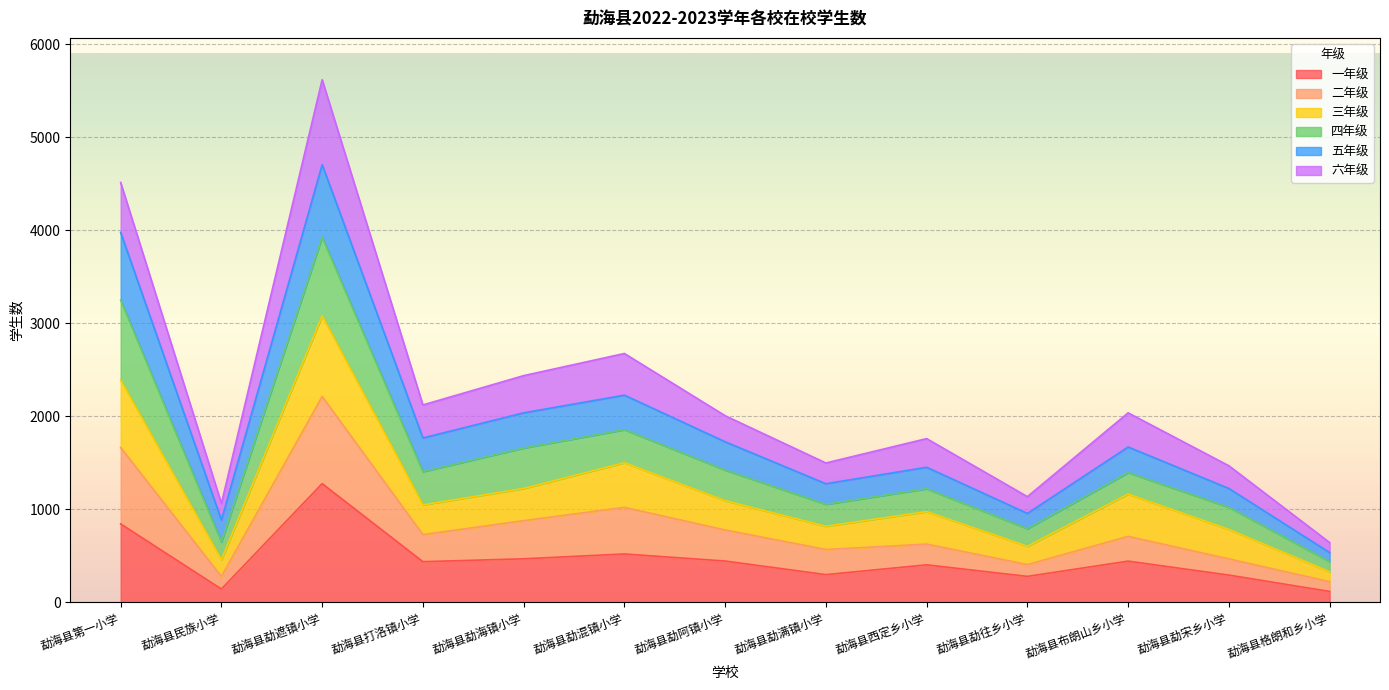

What is the maximum value for 一年级?

1276